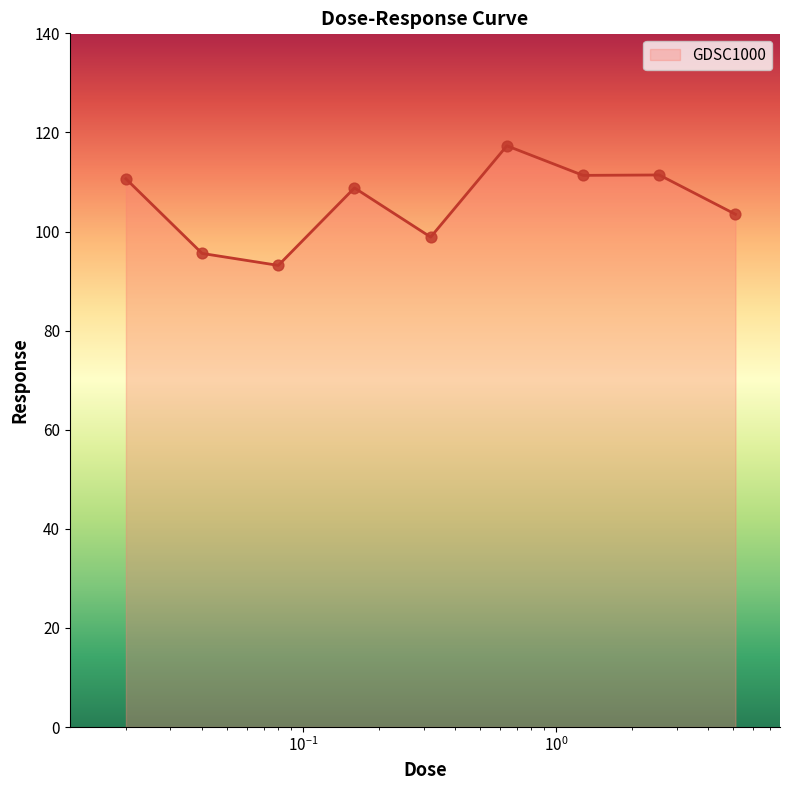

What is the minimum value shown in the chart?

93.2